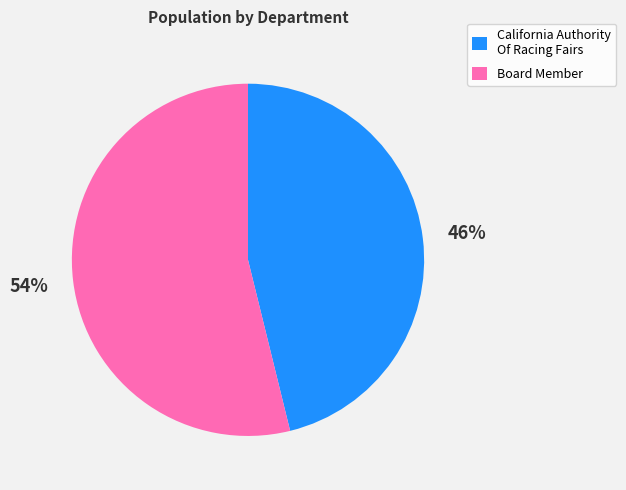

Is it true that California Authority Of Racing Fairs is 59% of the pie?

False